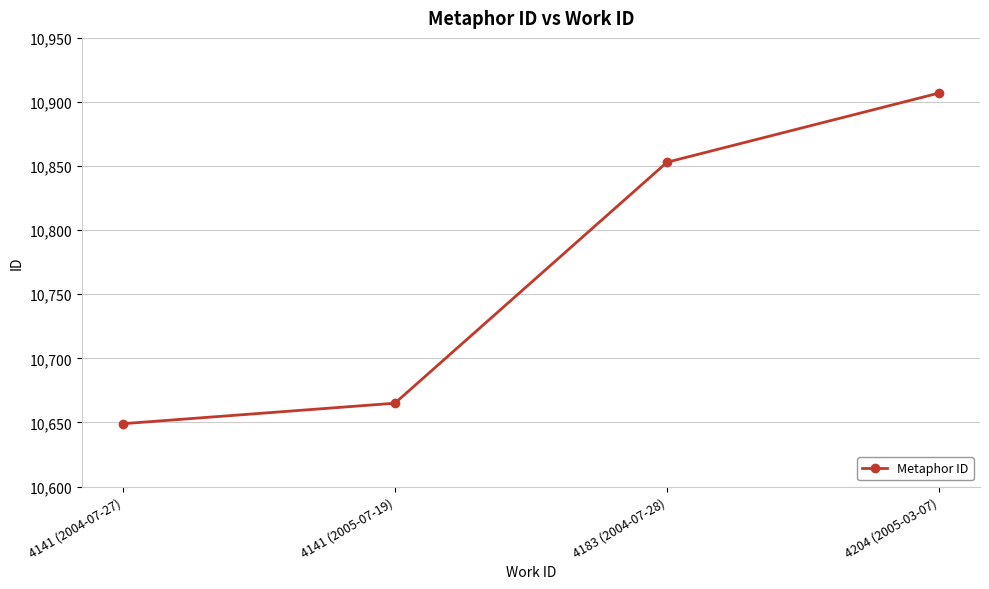

Reading left to right, extract all data points from this chart.

4141 (2004-07-27)=10649	4141 (2005-07-19)=10665	4183 (2004-07-28)=10853	4204 (2005-03-07)=10907